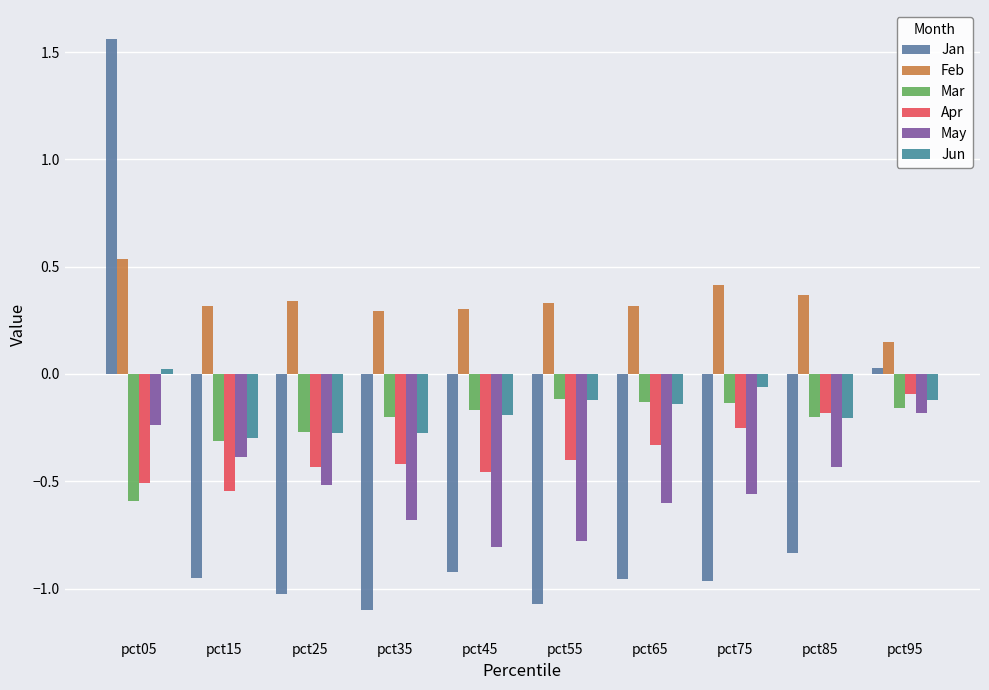

Where does the Jun series first go above 0?

pct05